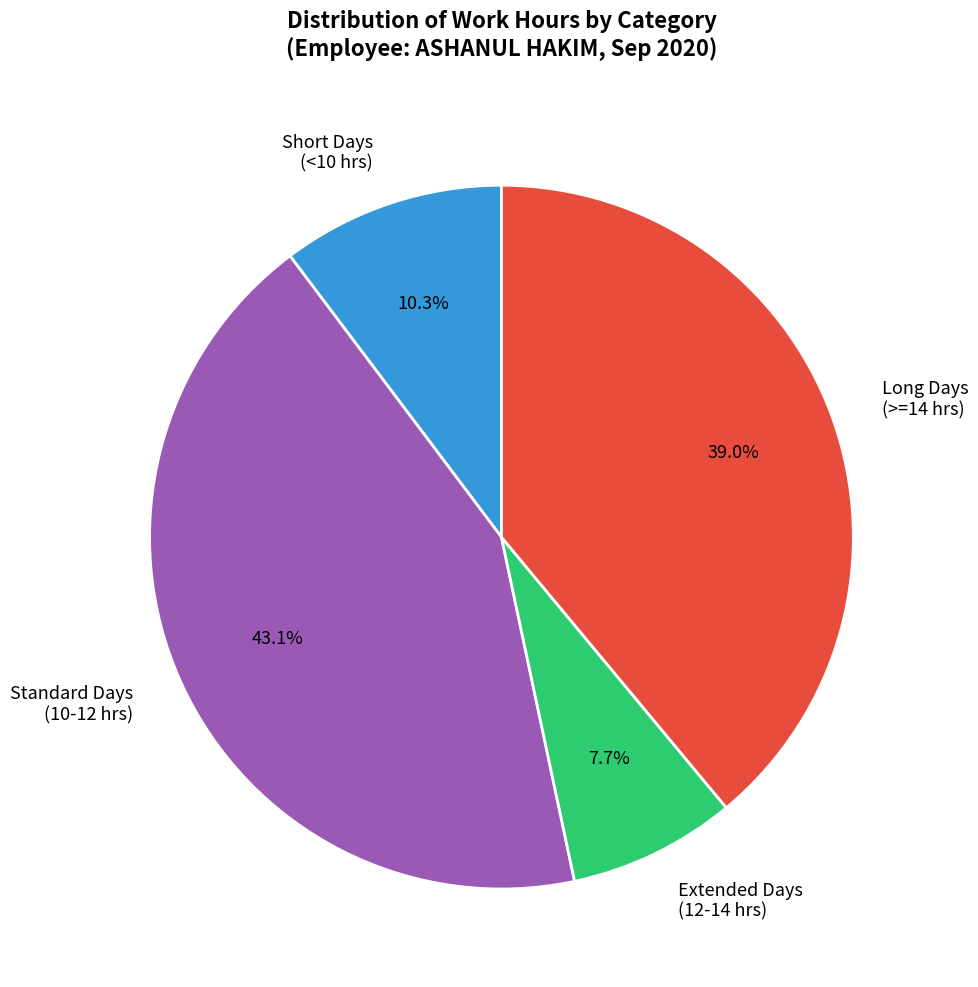

Which slice is the largest?

Standard Days (10-12 hrs)